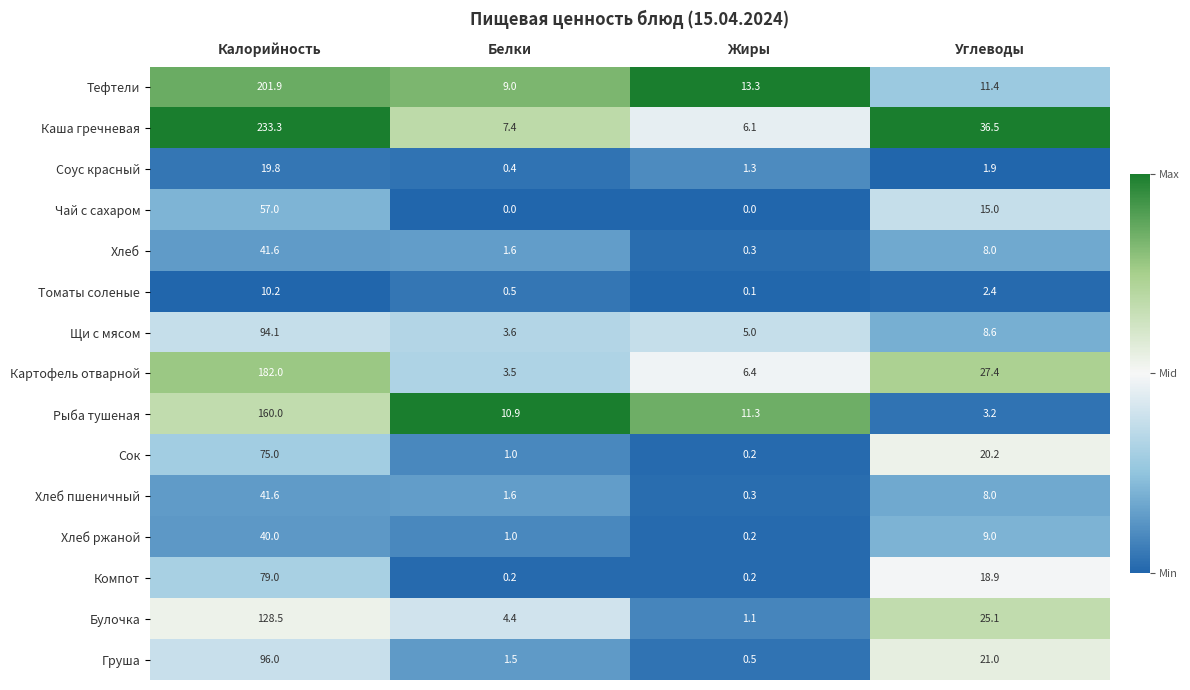

True or false: Тефтели has a value of 201.9 at Калорийность.

True